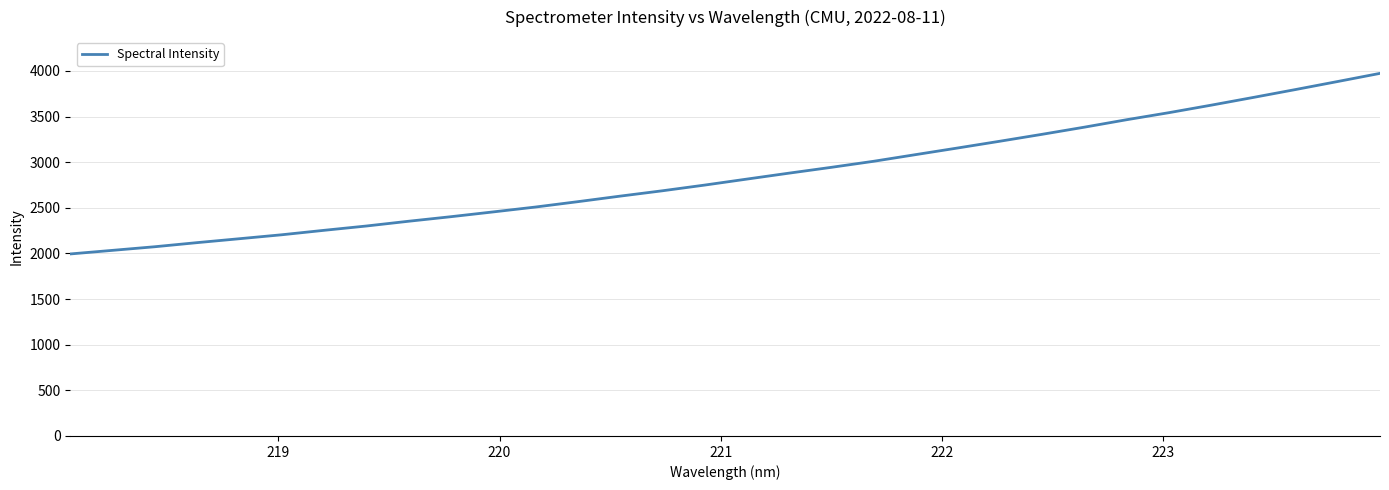

What is the smallest value displayed?

1994.7